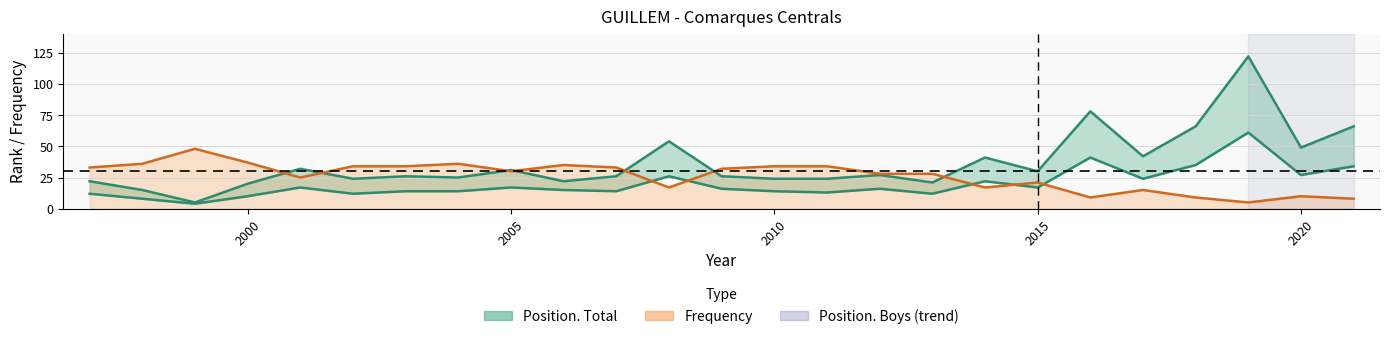

What is the minimum value shown in the chart?

4